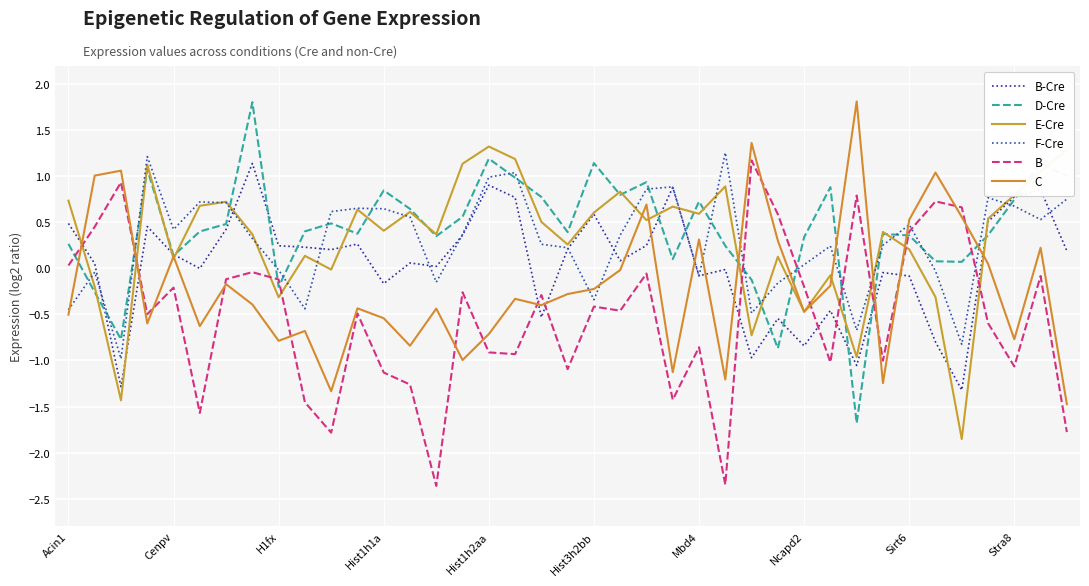

Is this an area chart (filled region under the line)?

No